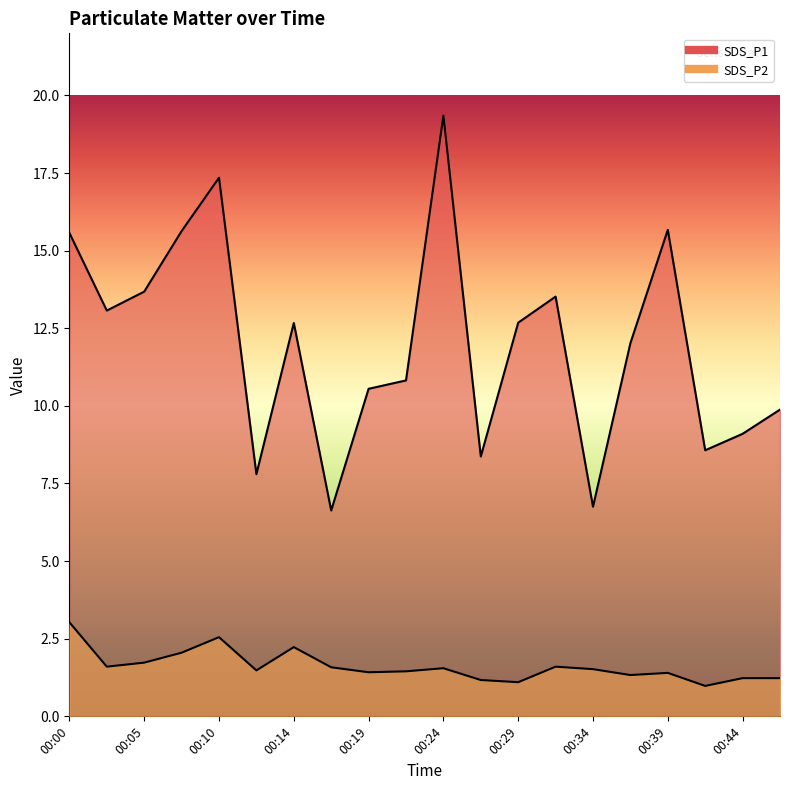

Is it true that SDS_P2 equals 1.7 at 00:29?

False